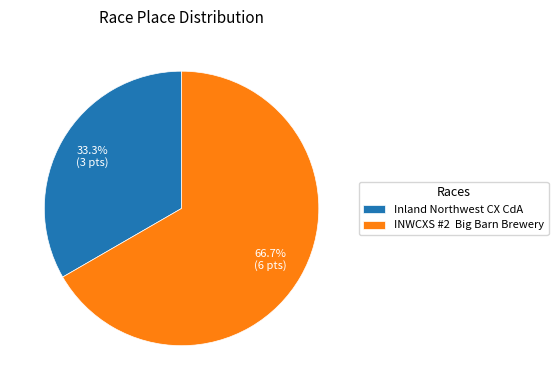

To the nearest percent, what is the average slice percentage?

50%